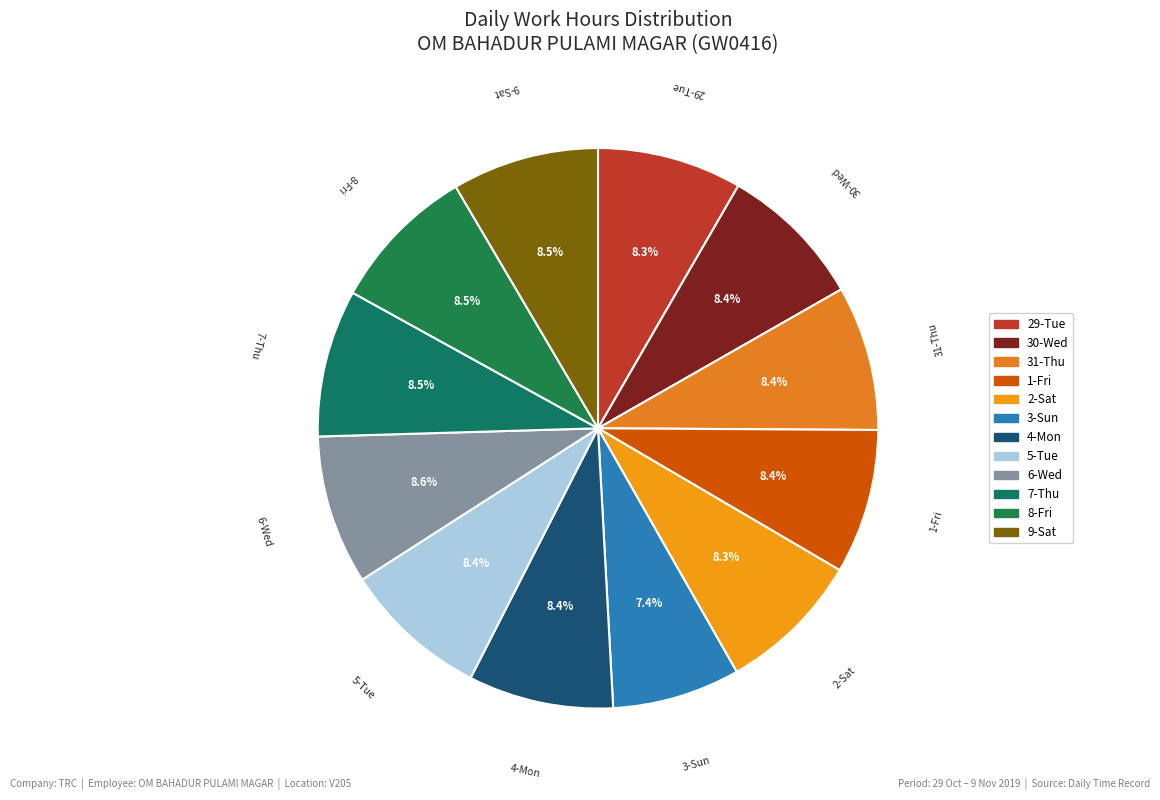

Does any single category account for the majority?

No